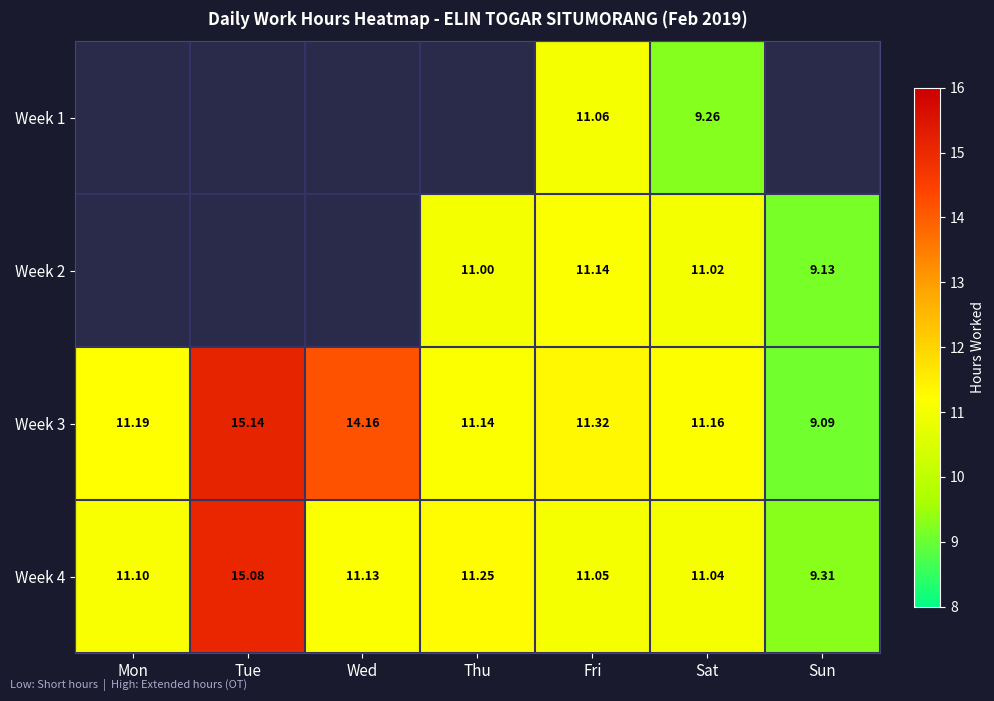

What is the lowest value of the Week 4 series?

9.3